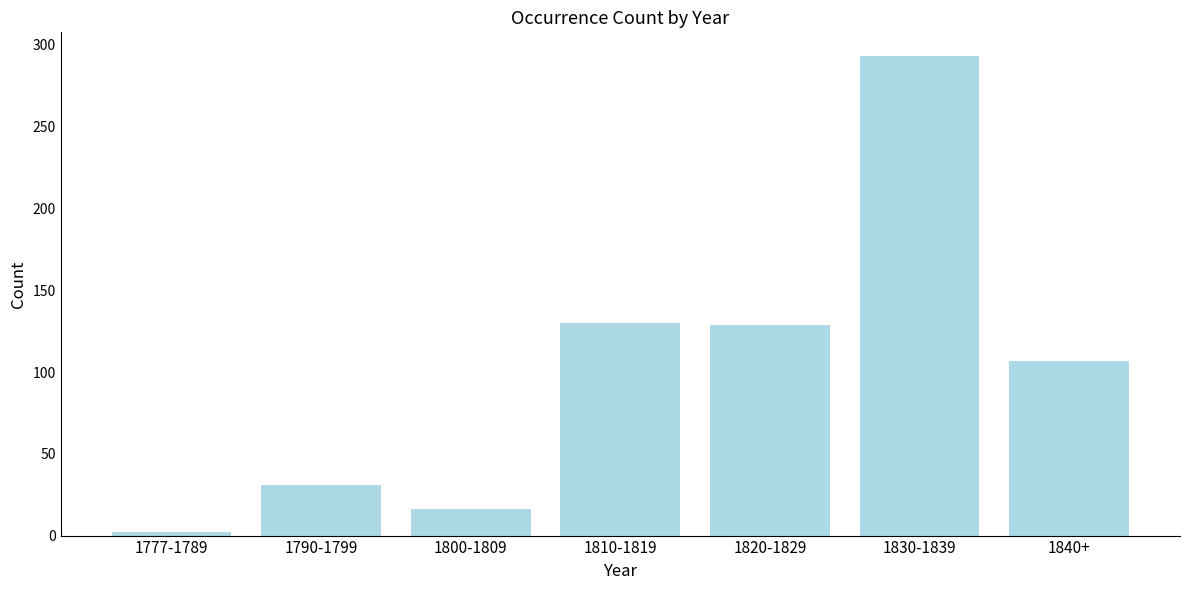

The chart shows a value of 129 at 1820-1829. True or false?

True